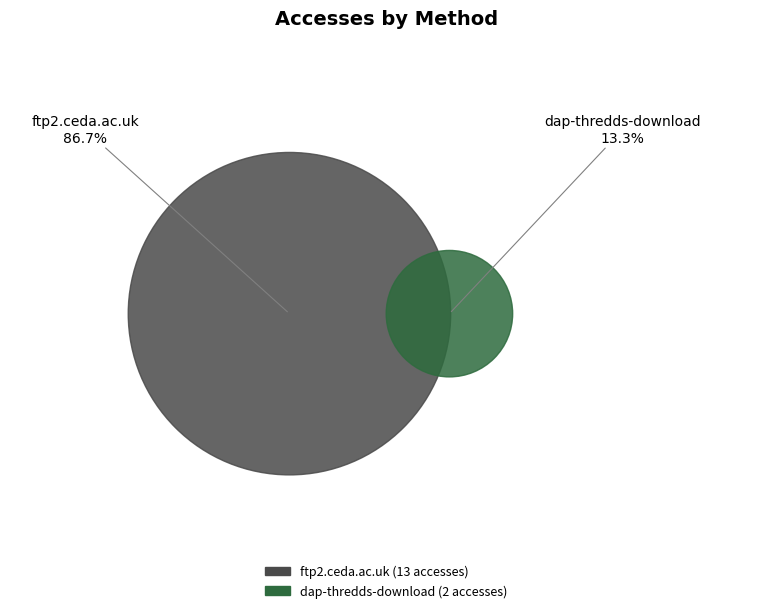

What percentage is the ftp2.ceda.ac.uk slice, to the nearest percent?

87%